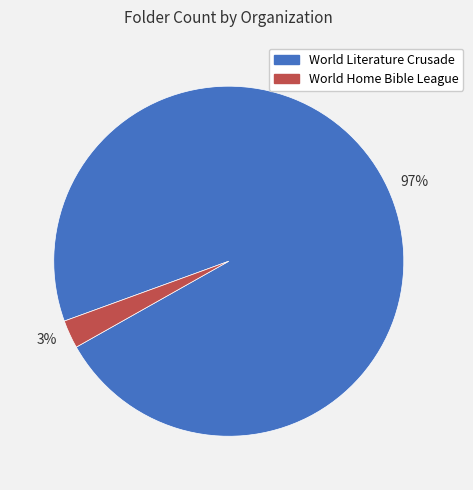

Combined, do 3% and 97% account for over 50%?

Yes